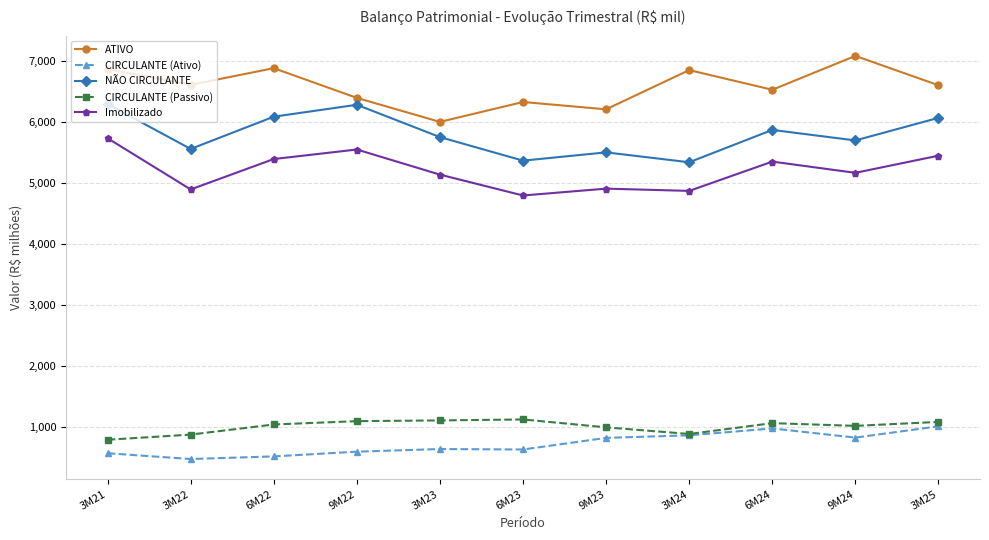

What is the difference between the maximum and minimum values in the Imobilizado series?

938.1